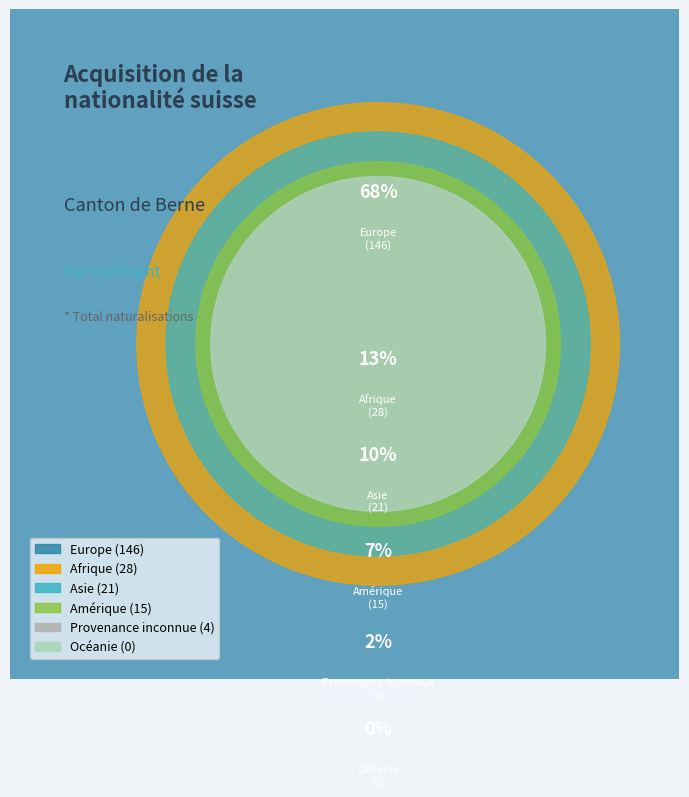

How many segments does this pie chart have?

6